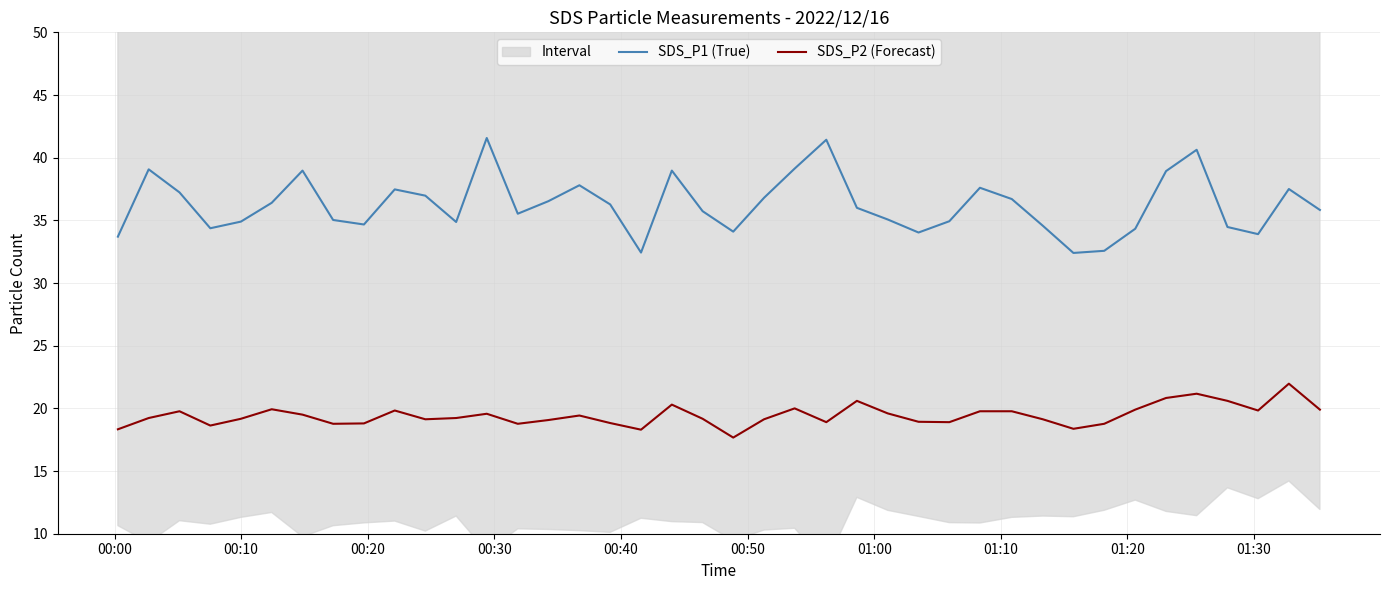

Reading left to right, list all the values displayed in this chart.

SDS_P1 (True): 33.7	39.1	37.2	34.4	34.9	36.4	39.0	35.0	34.7	37.5	37.0	34.9	41.6	35.5	36.5	37.8	36.3	32.4	39.0	35.7	34.1	36.8	39.1	41.4	36.0	35.1	34.0	34.9	37.6	36.7	34.6	32.4	32.6	34.3	38.9	40.6	34.5	33.9	37.5	35.8
SDS_P2 (Forecast): 18.3	19.2	19.8	18.6	19.2	19.9	19.5	18.8	18.8	19.8	19.1	19.2	19.6	18.8	19.1	19.4	18.8	18.3	20.3	19.2	17.7	19.1	20.0	18.9	20.6	19.6	18.9	18.9	19.8	19.8	19.1	18.4	18.8	19.9	20.8	21.2	20.6	19.8	22.0	19.9